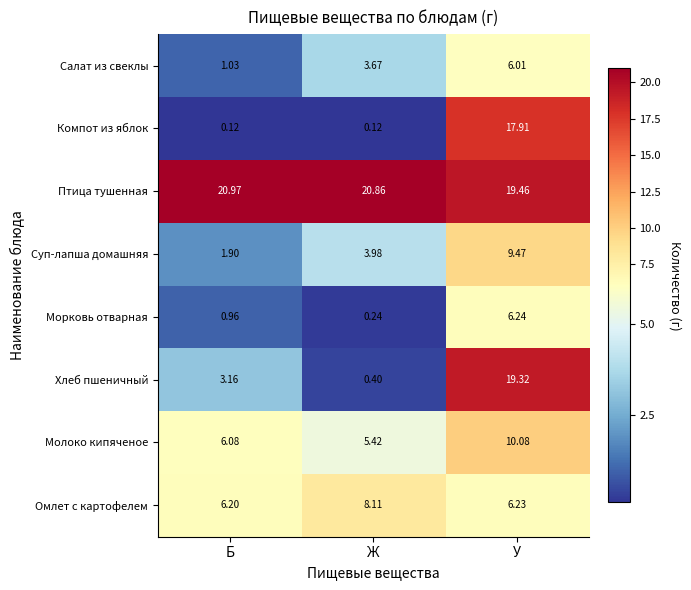

At which label does Суп-лапша домашняя reach its peak?

У